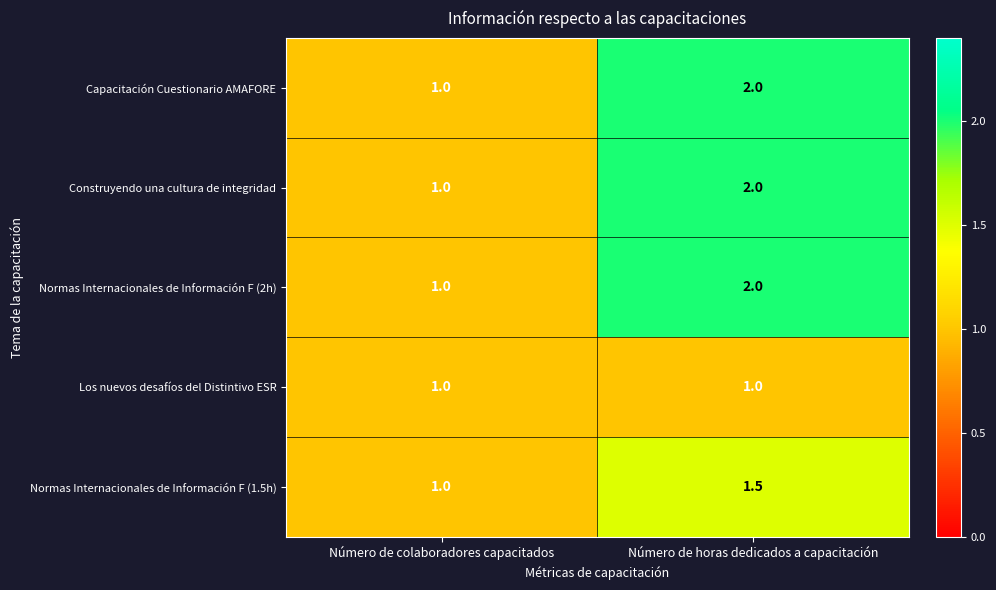

Rank the categories by Normas Internacionales de Información F (2h) value from lowest to highest.

Número de colaboradores capacitados, Número de horas dedicados a capacitación